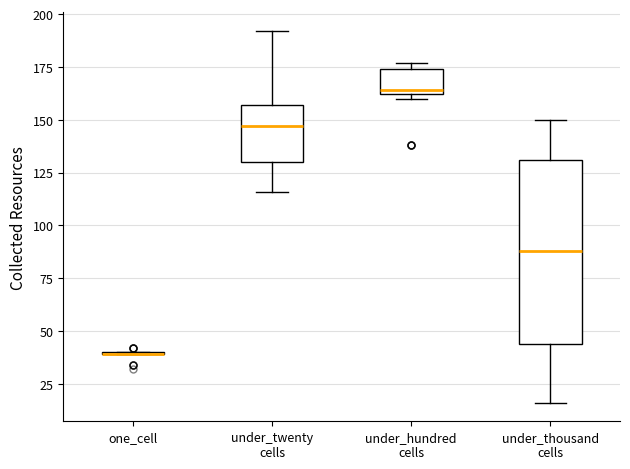

Reading left to right, transcribe this box plot: for each box, give where its median line is, the range the box spans, and where its two whiskers end, as read against the y-axis. The values are not printed on the chart, so give them approximately, as read against the axis.

one_cell: box collapsed to a line at 40, whiskers 40 to 40
under_twenty cells: median 145, box 130 to 155, whiskers 115 to 190
under_hundred cells: median 165, box 160 to 175, whiskers 160 (just below the box's lower edge) to 175 (just above the box's upper edge)
under_thousand cells: median 90, box 45 to 130, whiskers 15 to 150